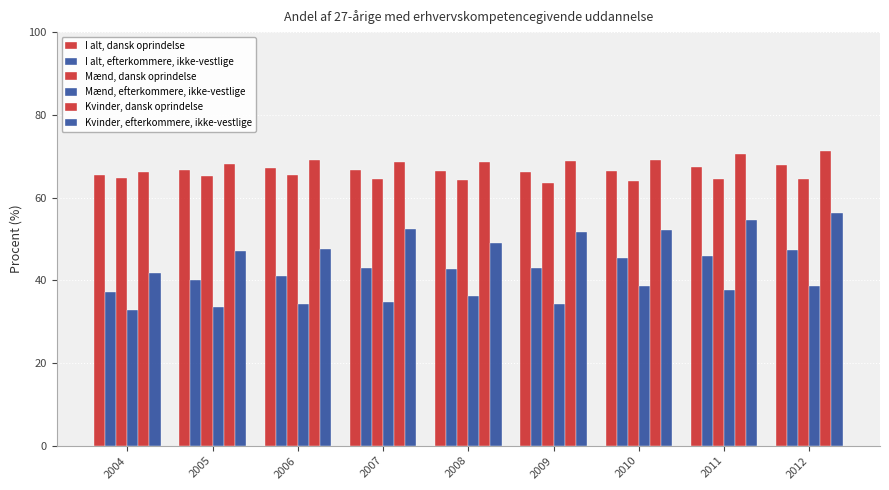

At 2010, list the series in order from smallest to largest.

Mænd, efterkommere, ikke-vestlige, I alt, efterkommere, ikke-vestlige, Kvinder, efterkommere, ikke-vestlige, Mænd, dansk oprindelse, I alt, dansk oprindelse, Kvinder, dansk oprindelse